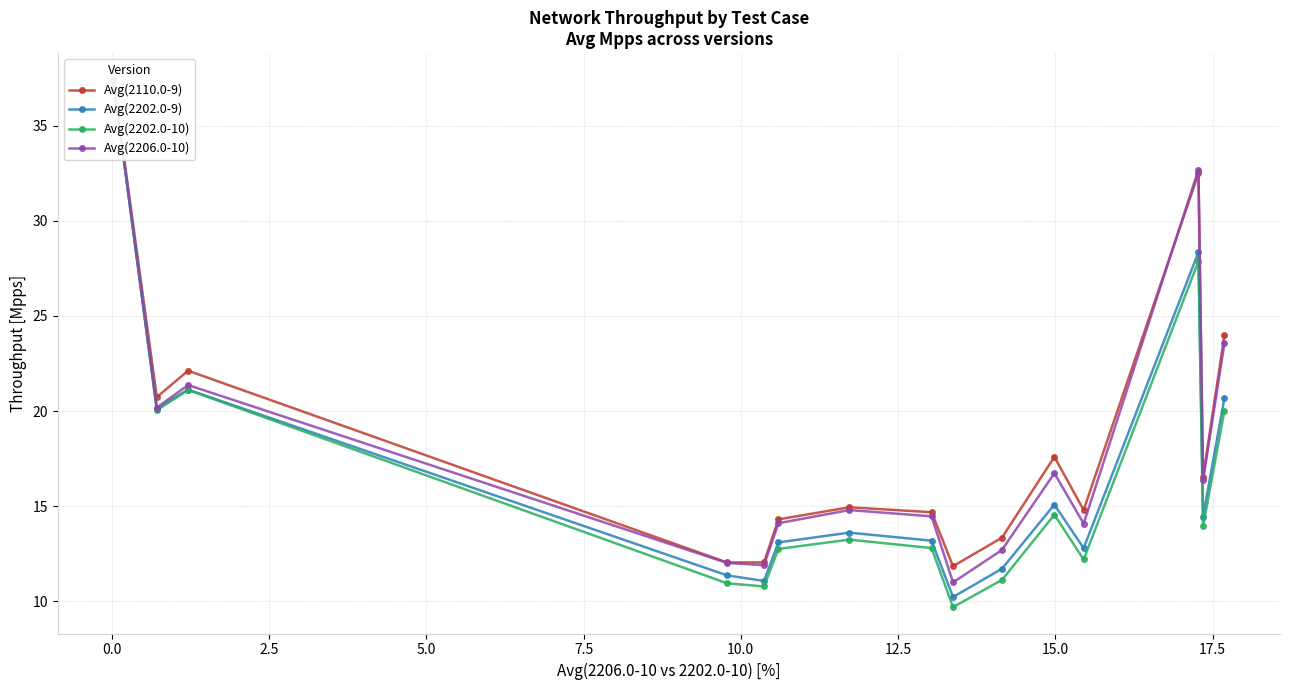

What is the minimum value for Avg(2202.0-9)?

10.2